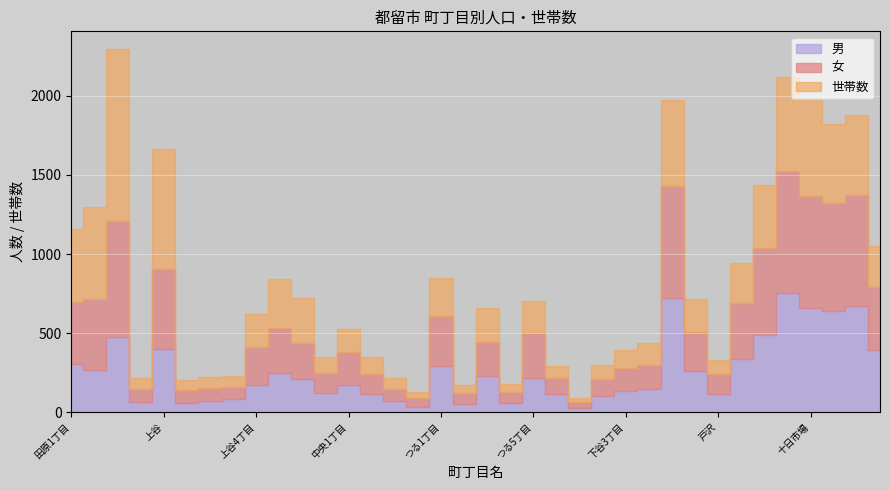

What is the smallest value displayed?

23